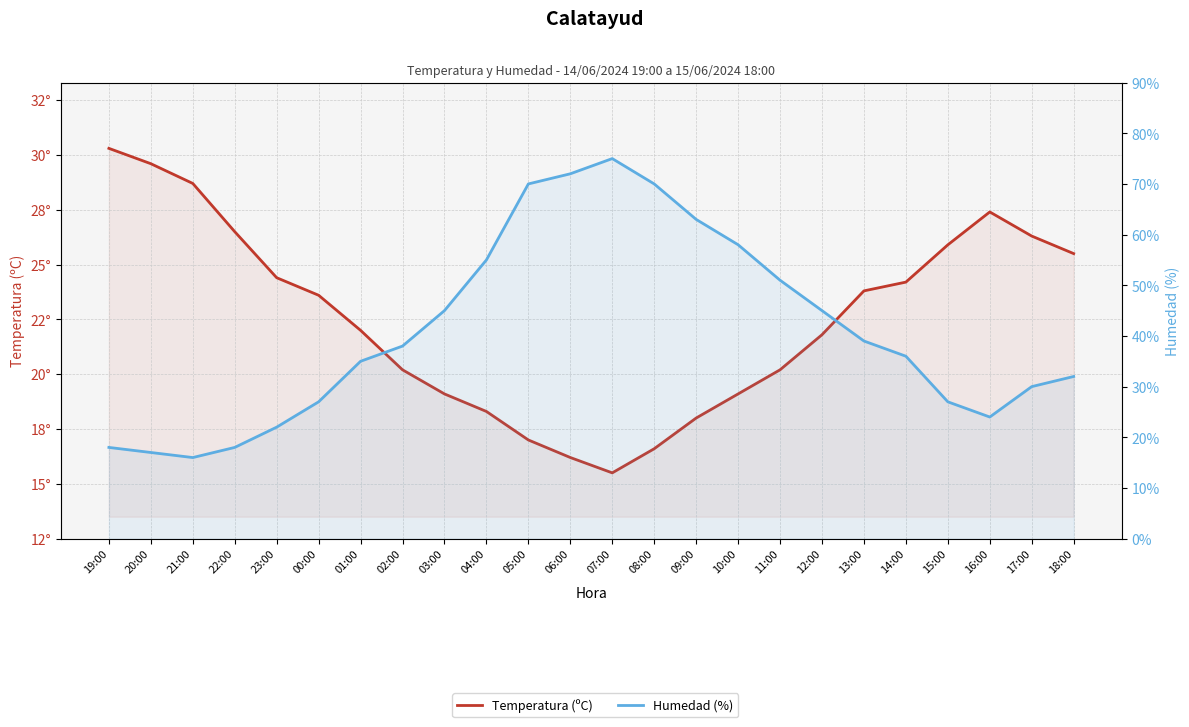

Reading left to right, transcribe all the data shown in this chart.

Temperatura (ºC): 19:00=30.3	20:00=29.6	21:00=28.7	22:00=26.5	23:00=24.4	00:00=23.6	01:00=22.0	02:00=20.2	03:00=19.1	04:00=18.3	05:00=17.0	06:00=16.2	07:00=15.5	08:00=16.6	09:00=18.0	10:00=19.1	11:00=20.2	12:00=21.8	13:00=23.8	14:00=24.2	15:00=25.9	16:00=27.4	17:00=26.3	18:00=25.5
Humedad (%): 19:00=18.0	20:00=17.0	21:00=16.0	22:00=18.0	23:00=22.0	00:00=27.0	01:00=35.0	02:00=38.0	03:00=45.0	04:00=55.0	05:00=70.0	06:00=72.0	07:00=75.0	08:00=70.0	09:00=63.0	10:00=58.0	11:00=51.0	12:00=45.0	13:00=39.0	14:00=36.0	15:00=27.0	16:00=24.0	17:00=30.0	18:00=32.0